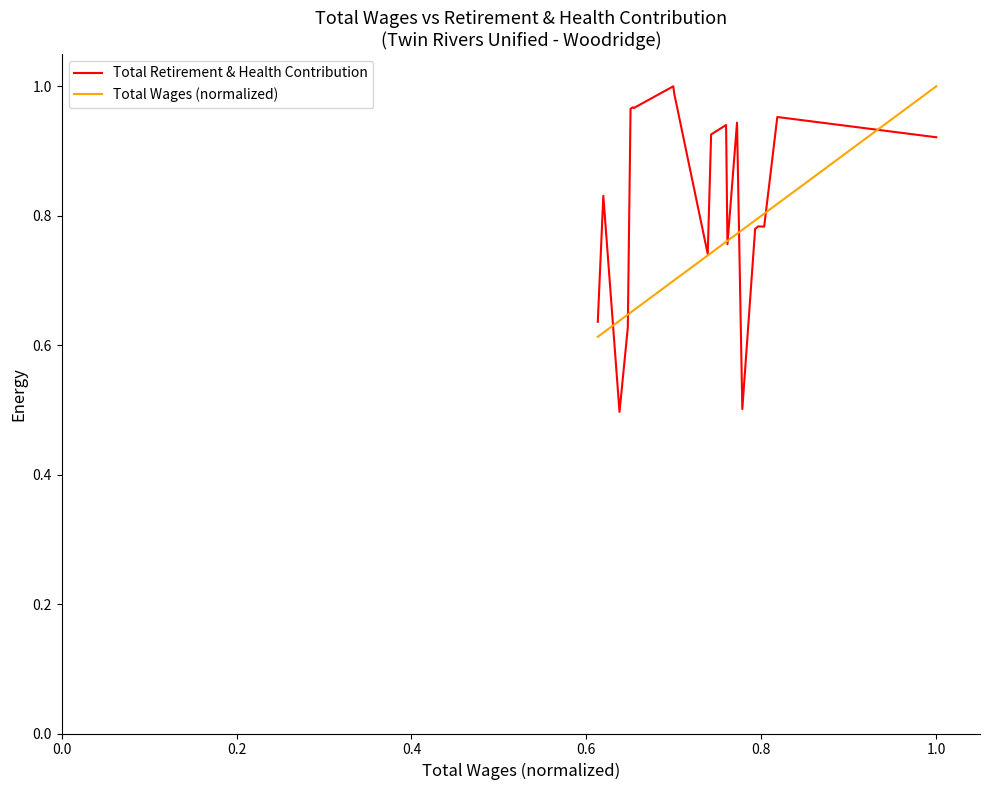

Which series has the largest total across all categories?

Total Retirement & Health Contribution